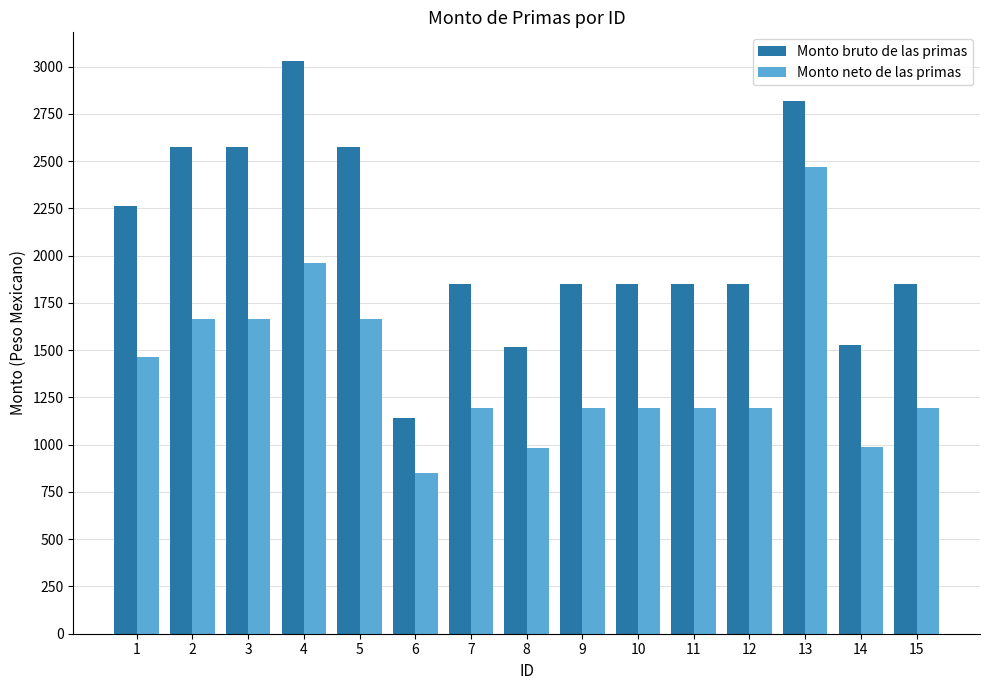

What is the sum of the Monto neto de las primas values at 2 and 4?

3628.6